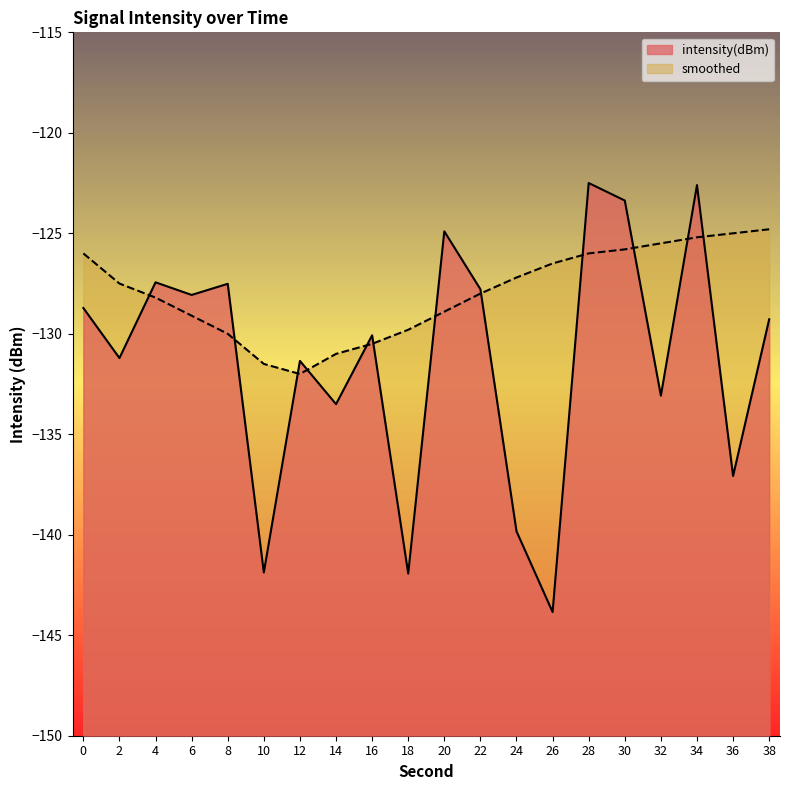

Which series has the largest range (max minus min)?

intensity(dBm)